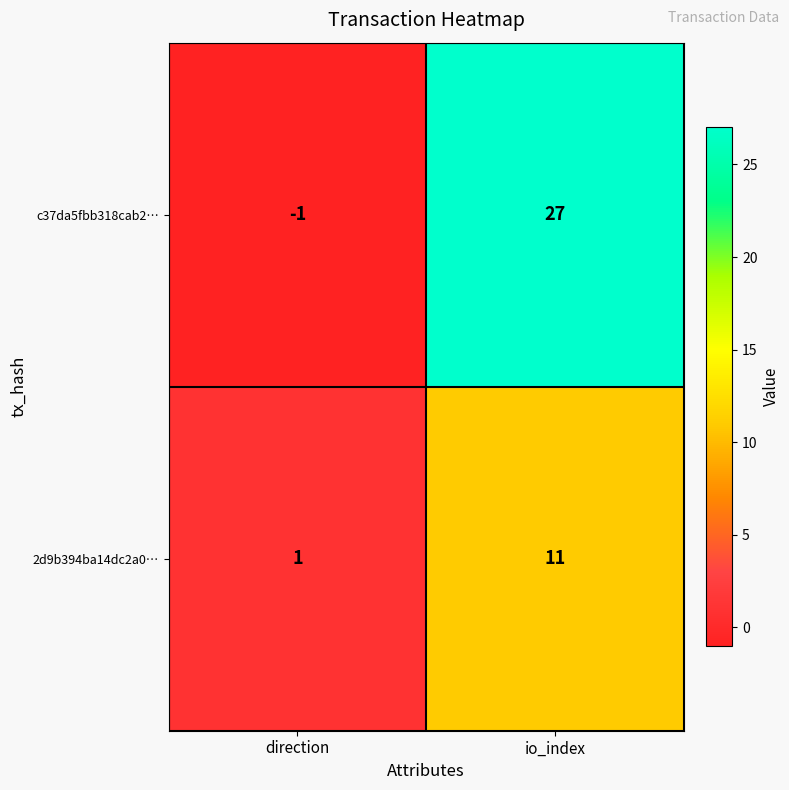

What is the difference between the 2d9b394ba14dc2a0… values at direction and io_index?

10